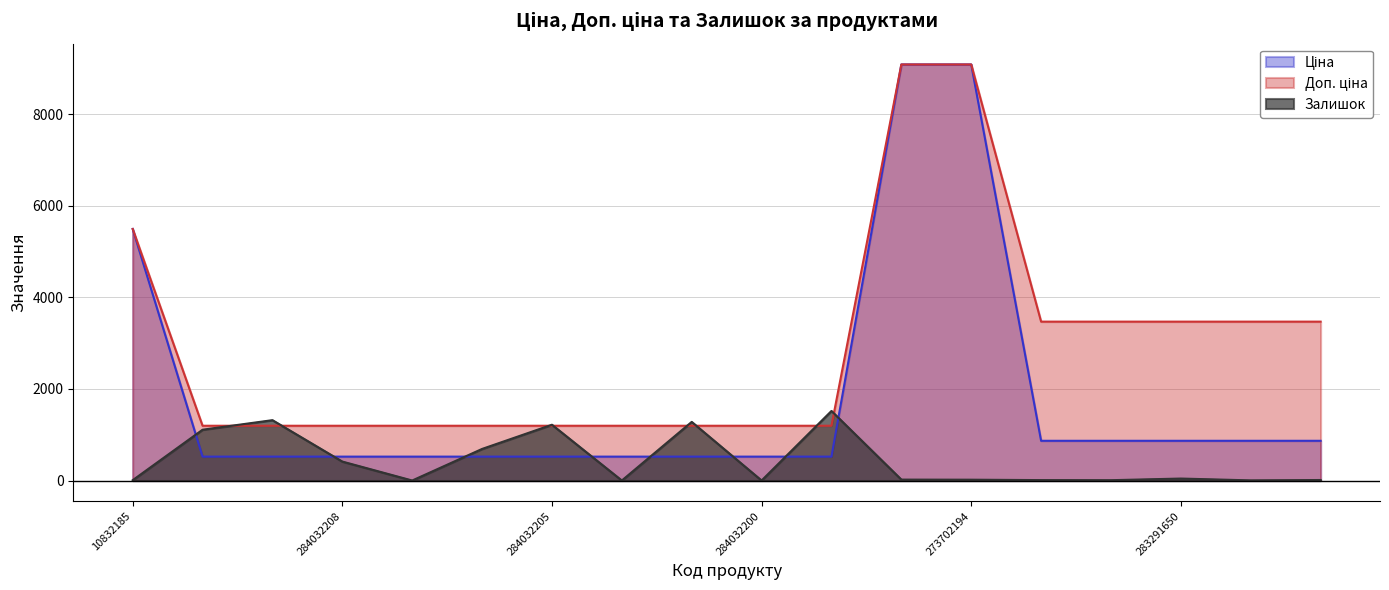

True or false: Залишок and Ціна intersect in this chart.

True